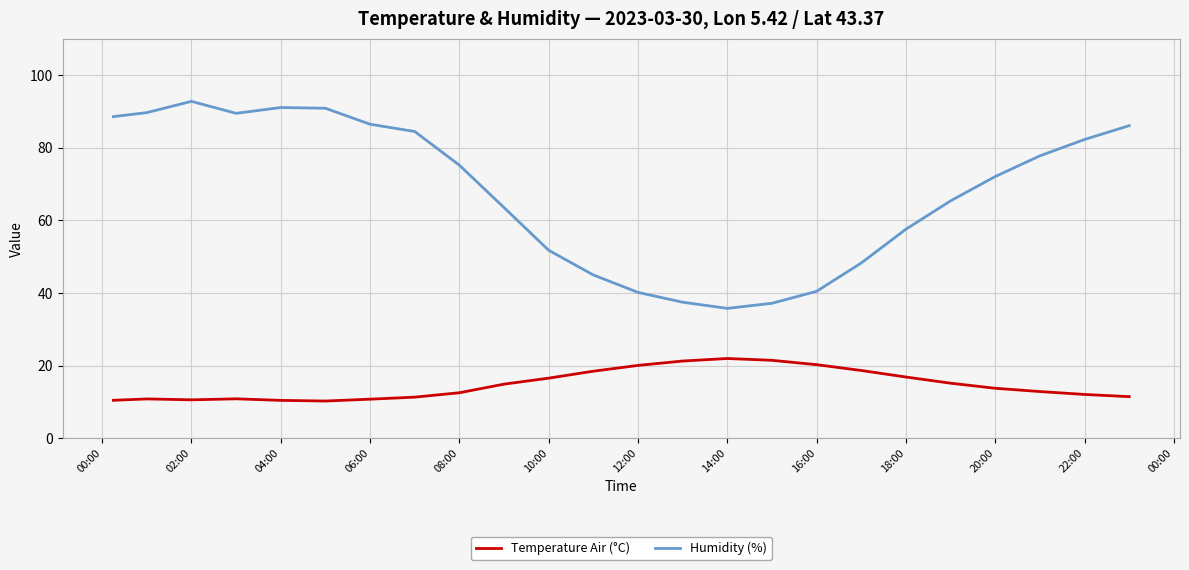

Which series has the largest range (max minus min)?

Humidity (%)